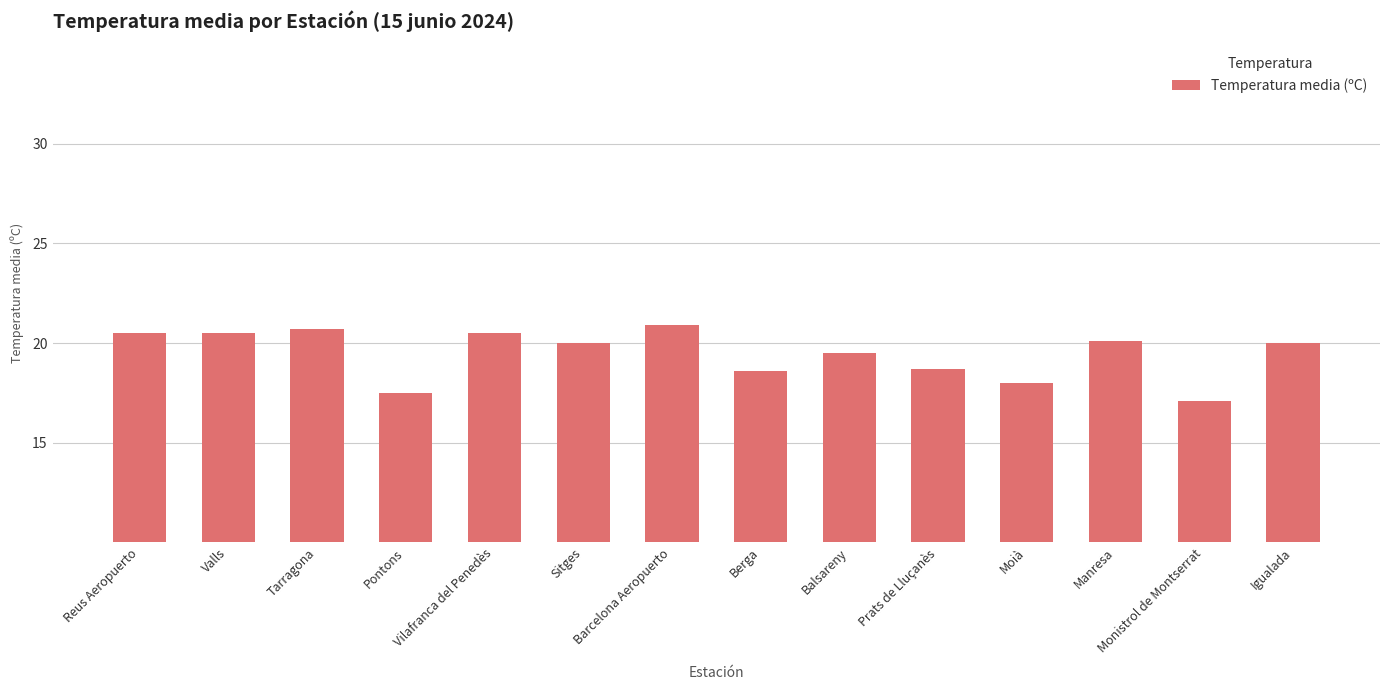

What is the difference between the second highest and second lowest values?

3.2